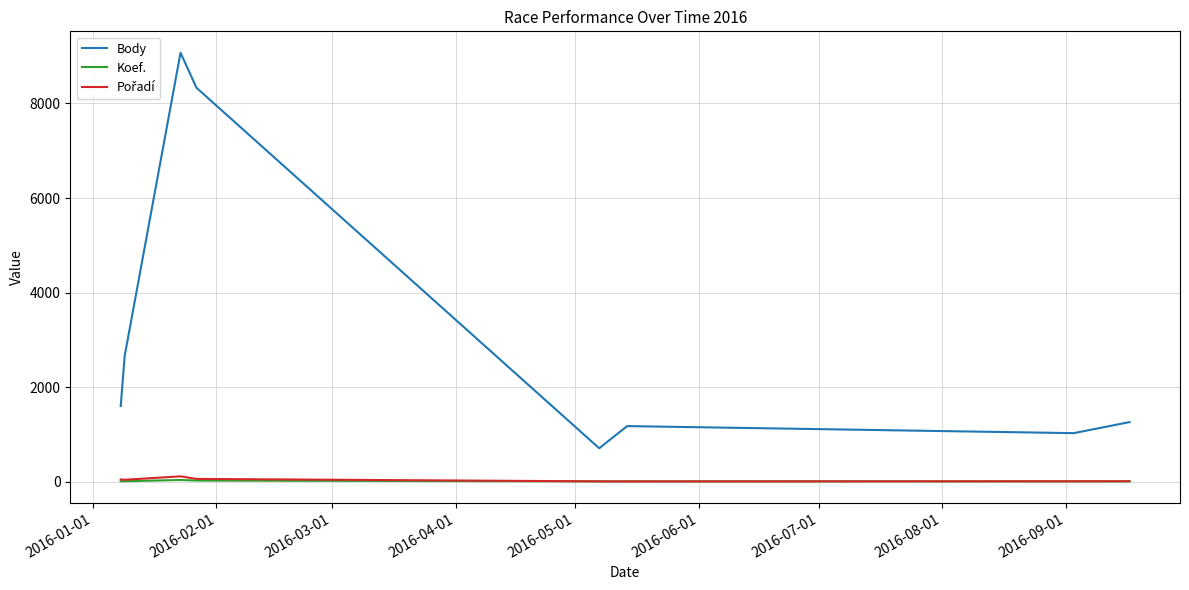

Which series has the widest spread of values?

Body